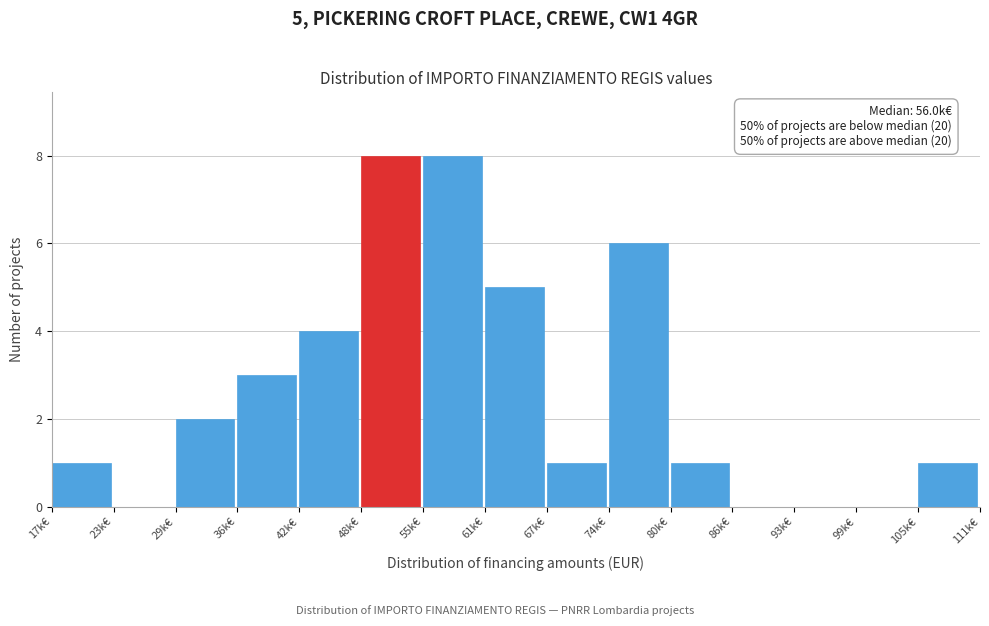

Reading left to right, transcribe all the data shown in this chart.

17k€=1	23k€=0	29k€=2	36k€=3	42k€=4	48k€=8	55k€=8	61k€=5	67k€=1	74k€=6	80k€=1	86k€=0	93k€=0	99k€=0	105k€=1